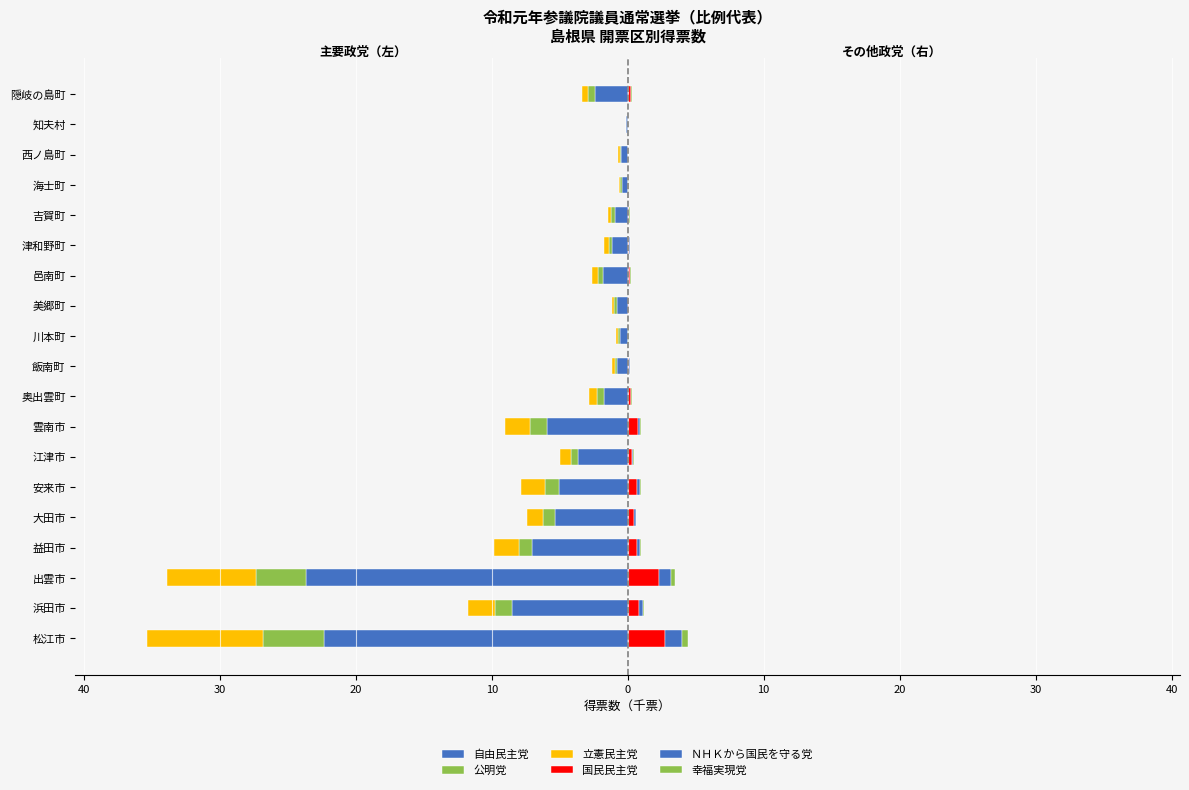

Reading left to right, transcribe all the data shown in this chart.

自由民主党: -22.3	-8.5	-23.6	-7.1	-5.3	-5.1	-3.6	-6.0	-1.8	-0.8	-0.6	-0.8	-1.8	-1.1	-0.9	-0.4	-0.5	-0.1	-2.4
公明党: -4.5	-1.2	-3.7	-1.0	-0.8	-1.0	-0.5	-1.2	-0.5	-0.1	-0.1	-0.2	-0.4	-0.2	-0.3	-0.2	-0.1	-0.0	-0.5
立憲民主党: -8.5	-2.0	-6.6	-1.8	-1.2	-1.8	-0.8	-1.8	-0.6	-0.2	-0.1	-0.2	-0.4	-0.4	-0.2	-0.0	-0.1	-0.0	-0.4
国民民主党: 2.7	0.8	2.3	0.7	0.4	0.7	0.3	0.7	0.2	0.1	0.0	0.1	0.1	0.1	0.1	0.0	0.0	0.0	0.2
ＮＨＫから国民を守る党: 1.2	0.3	0.8	0.3	0.1	0.2	0.1	0.2	0.0	0.0	0.0	0.0	0.0	0.0	0.0	0.0	0.0	0.0	0.1
幸福実現党: 0.4	0.1	0.3	0.0	0.1	0.1	0.0	0.1	0.0	0.0	0.0	0.0	0.0	0.0	0.0	0.0	0.0	0.0	0.1